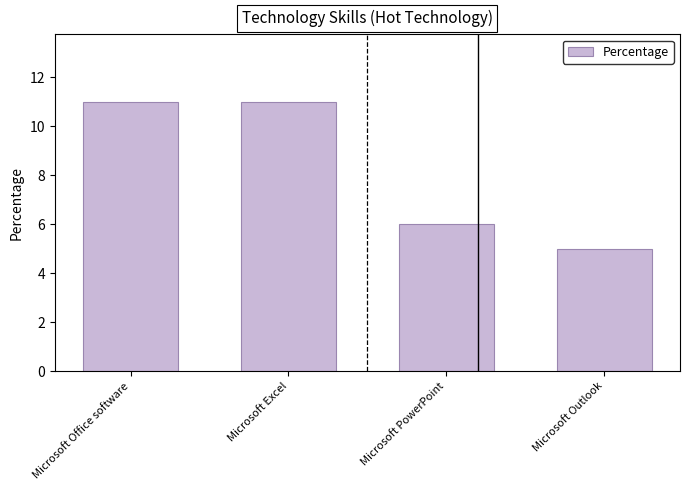

How many values are between 6 and 11?

3